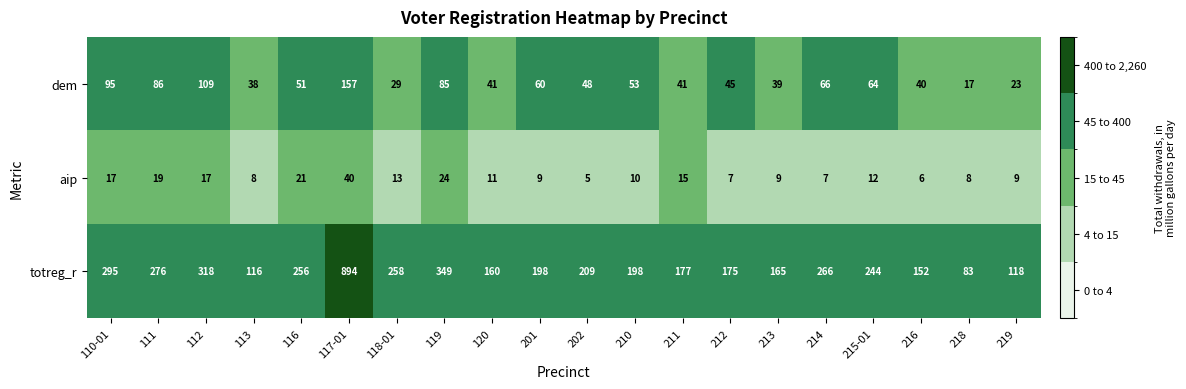

Is the value of dem at 117-01 greater than the value of aip at 117-01?

Yes